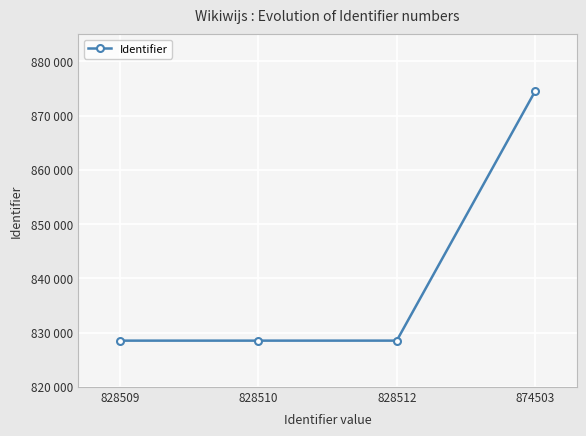

List the labels in order of value, smallest first.

828509, 828510, 828512, 874503